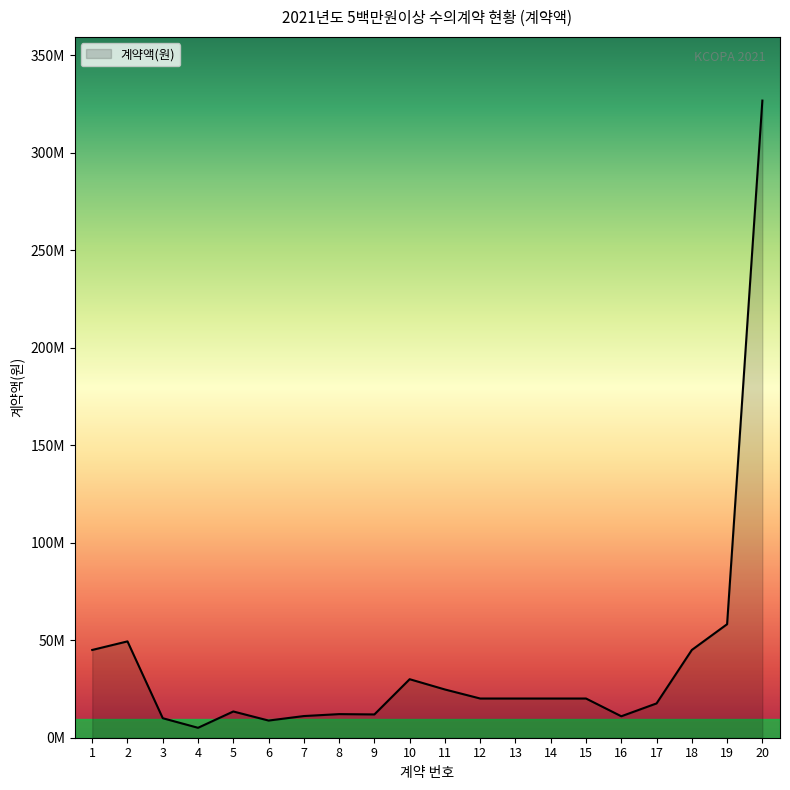

Does the chart display data point markers on the line(s)?

No